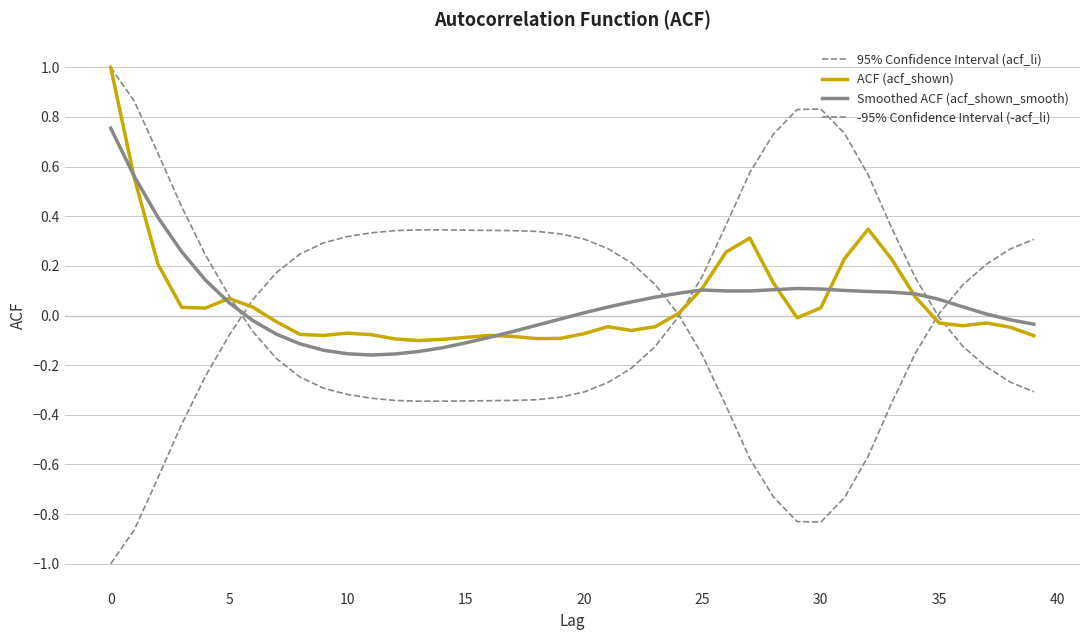

Which series ends up on top after the final intersection of 95% Confidence Interval (acf_li) and ACF (acf_shown)?

ACF (acf_shown)